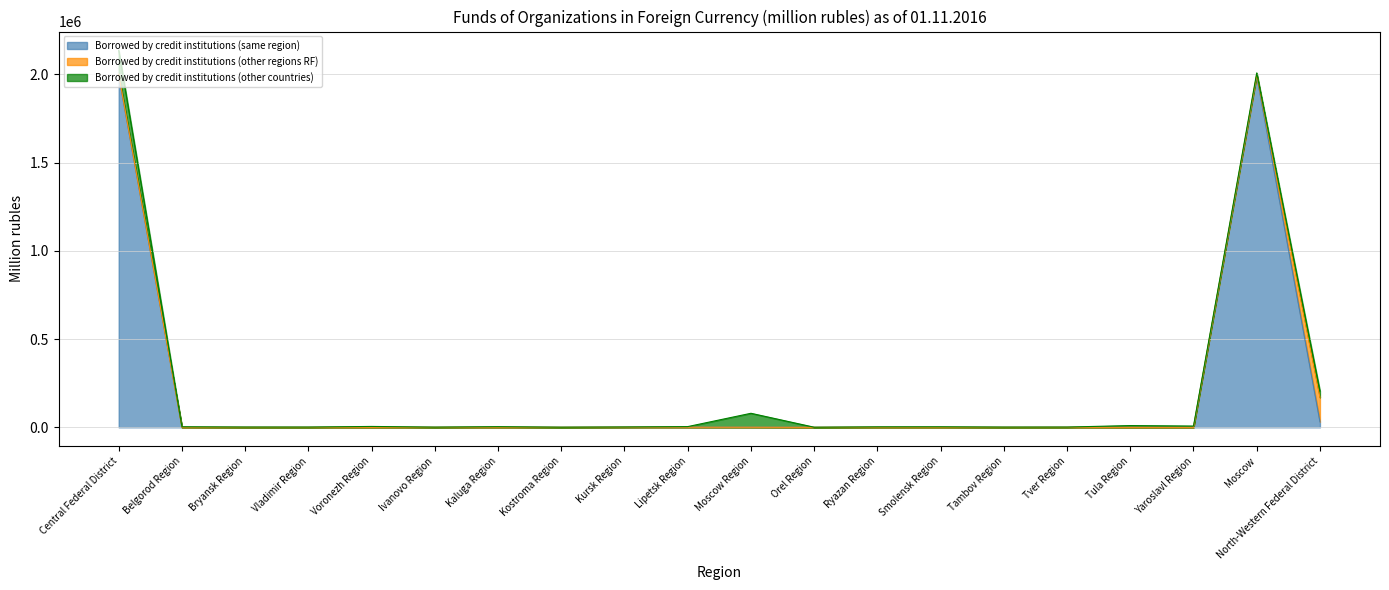

Which label corresponds to the largest value in the chart?

Central Federal District